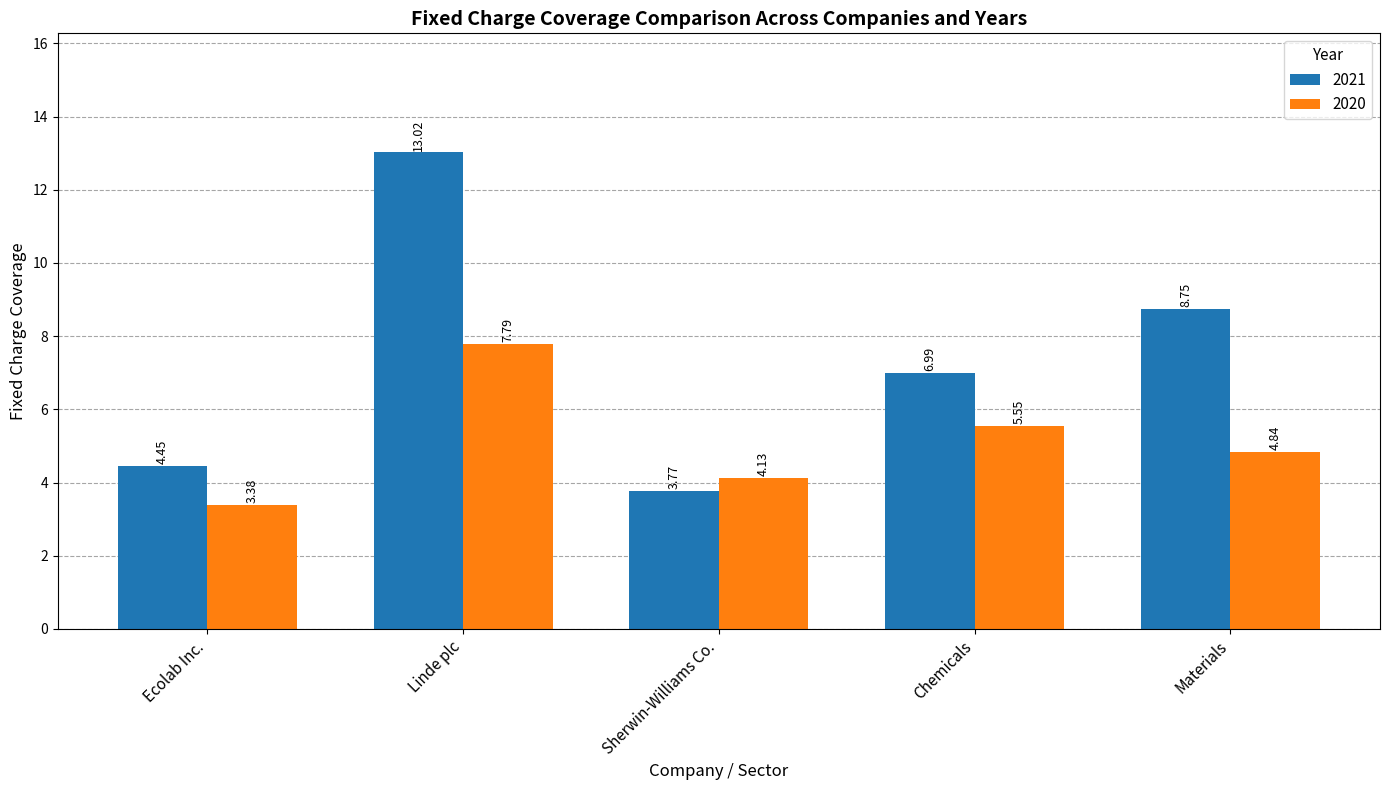

Which category has the highest value in the 2021 series?

Linde plc